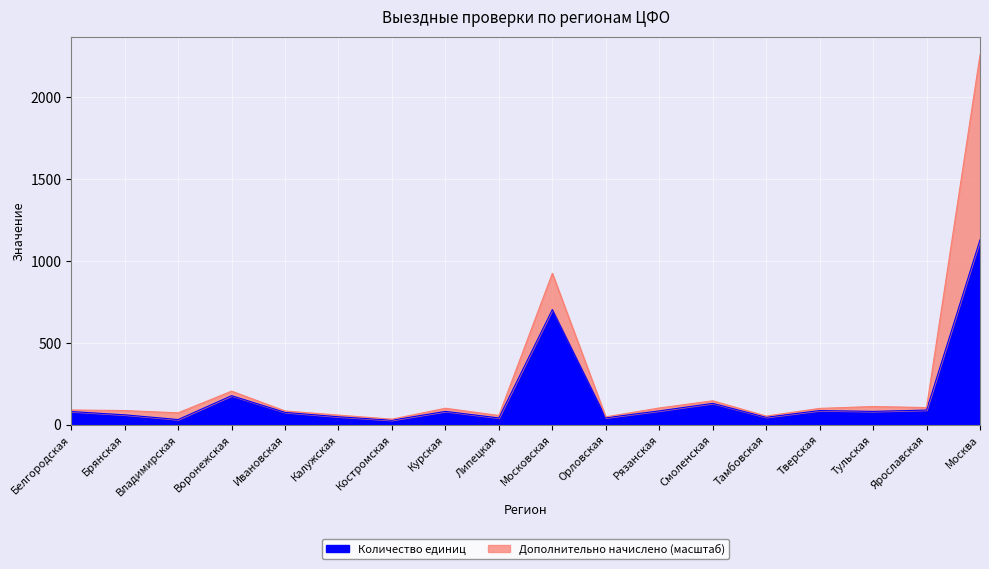

True or false: the data shows 89 at Ярославская.

True